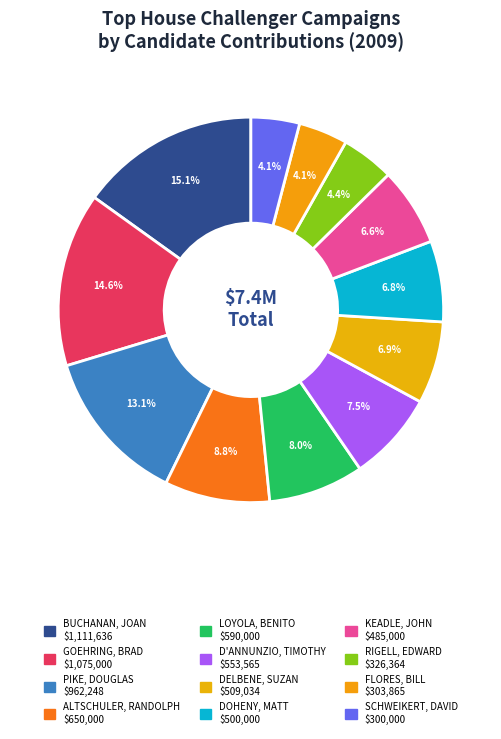

What is the largest slice in the pie chart?

BUCHANAN, JOAN